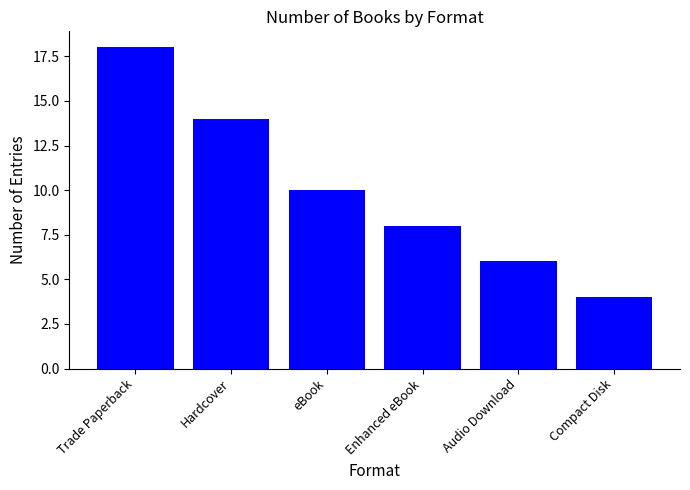

The chart shows a value of 6 at Audio Download. True or false?

True